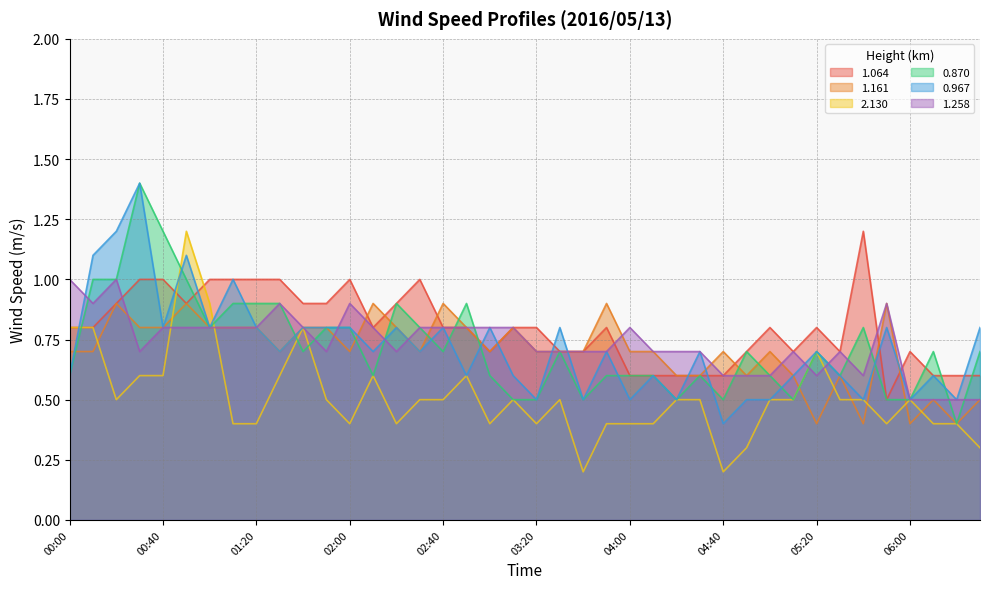

The value of 0.870 at 02:30 is 0.8. True or false?

True